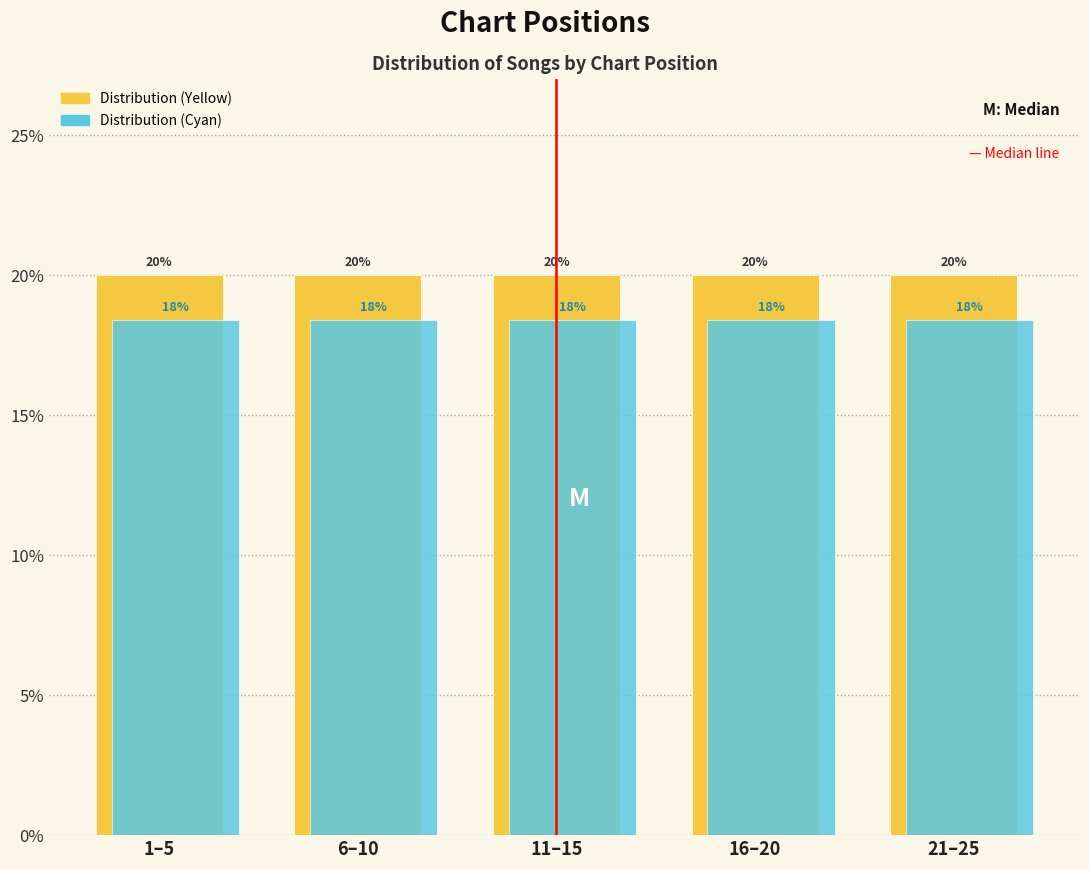

What are all the series names shown in the legend?

Distribution (Yellow), Distribution (Cyan)